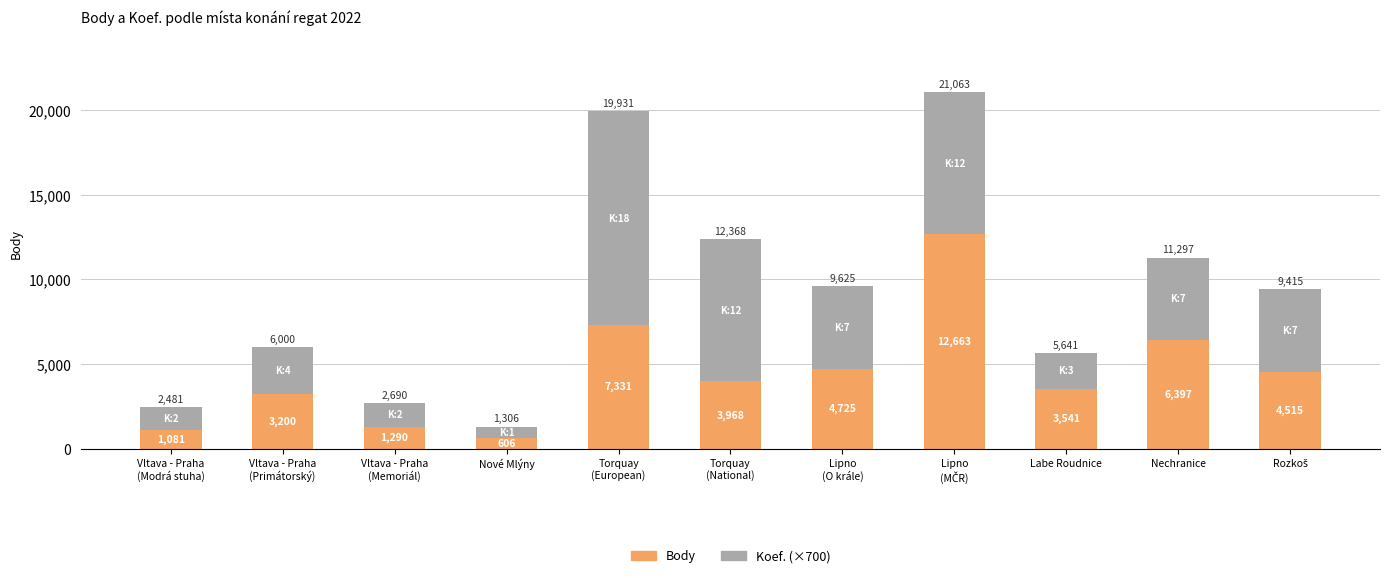

The value of Body at Labe Roudnice is 769. True or false?

False